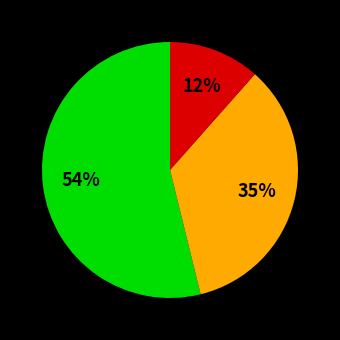

To the nearest percent, what is the difference between the largest and smallest slice percentages?

42%